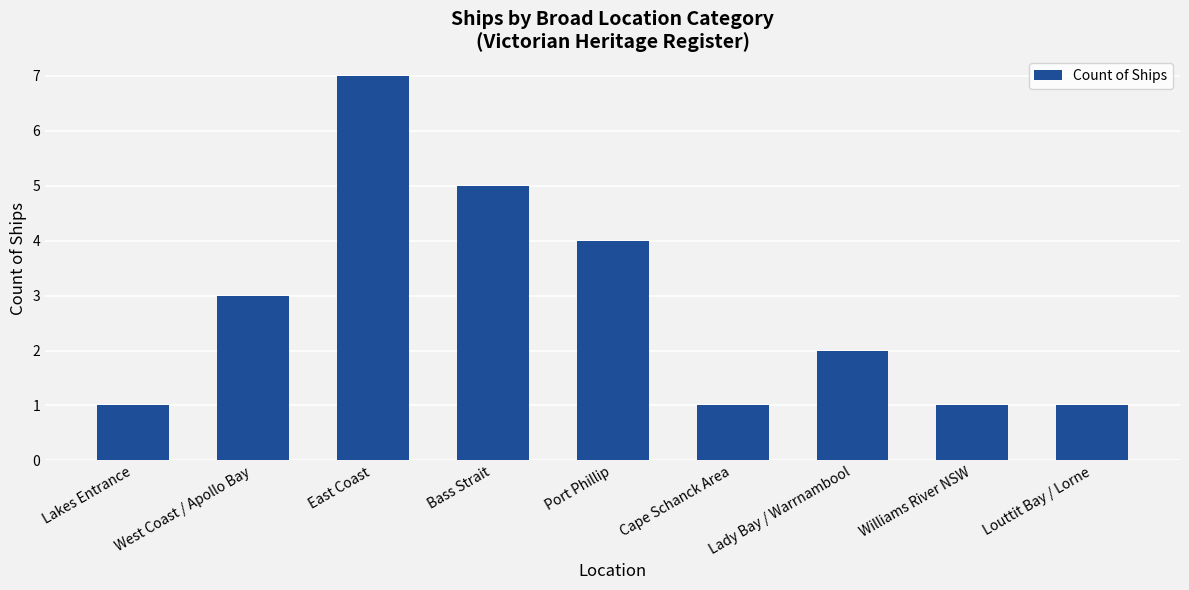

What is the difference between the second highest and minimum values?

4